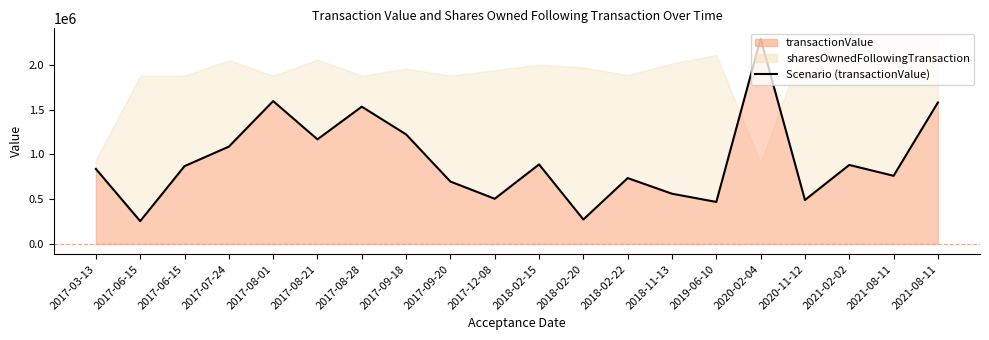

Reading left to right, extract all data points from this chart.

2017-03-13=838440	2017-06-15=254705	2017-06-15=869329	2017-07-24=1087291	2017-08-01=1596540	2017-08-21=1169084	2017-08-28=1534272	2017-09-18=1224319	2017-09-20=697110	2017-12-08=504638	2018-02-15=888733	2018-02-20=272890	2018-02-22=735919	2018-11-13=561120	2019-06-10=469185	2020-02-04=2295396	2020-11-12=490953	2021-02-02=882753	2021-08-11=761540	2021-08-11=1580830